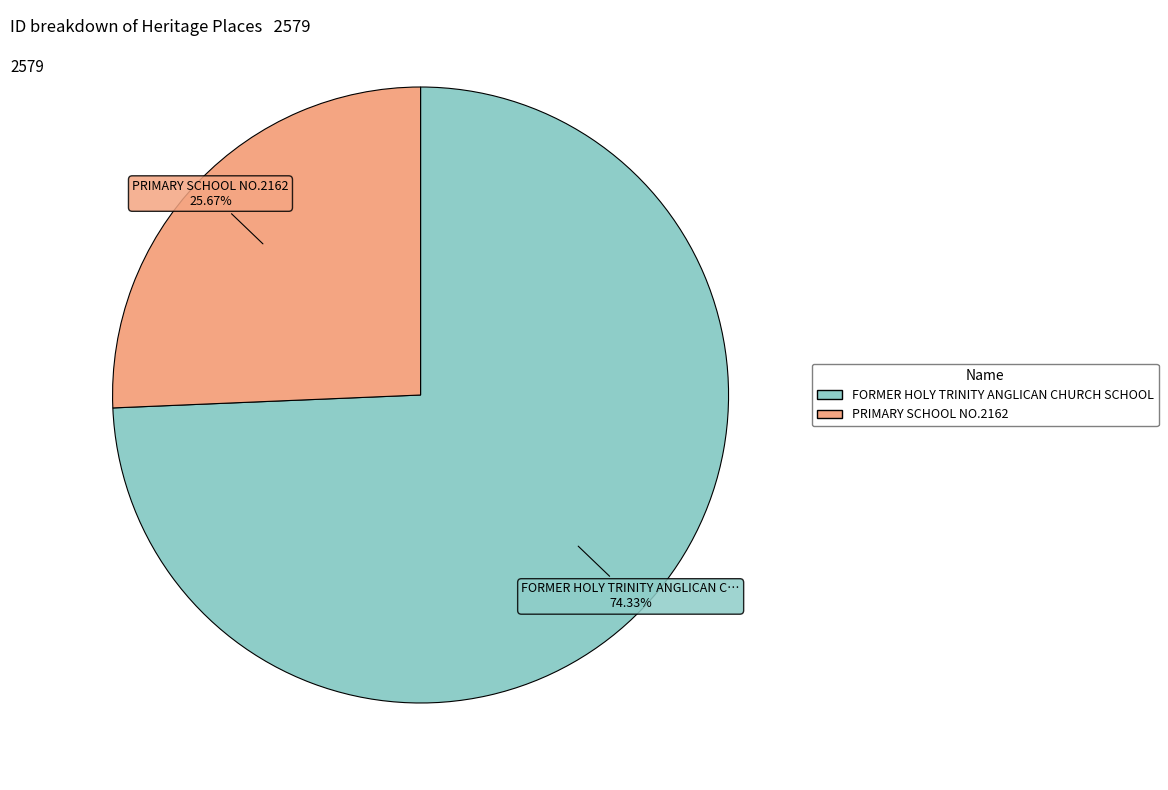

Between FORMER HOLY TRINITY ANGLICAN CHURCH SCHOOL and PRIMARY SCHOOL NO.2162, which is larger?

FORMER HOLY TRINITY ANGLICAN CHURCH SCHOOL